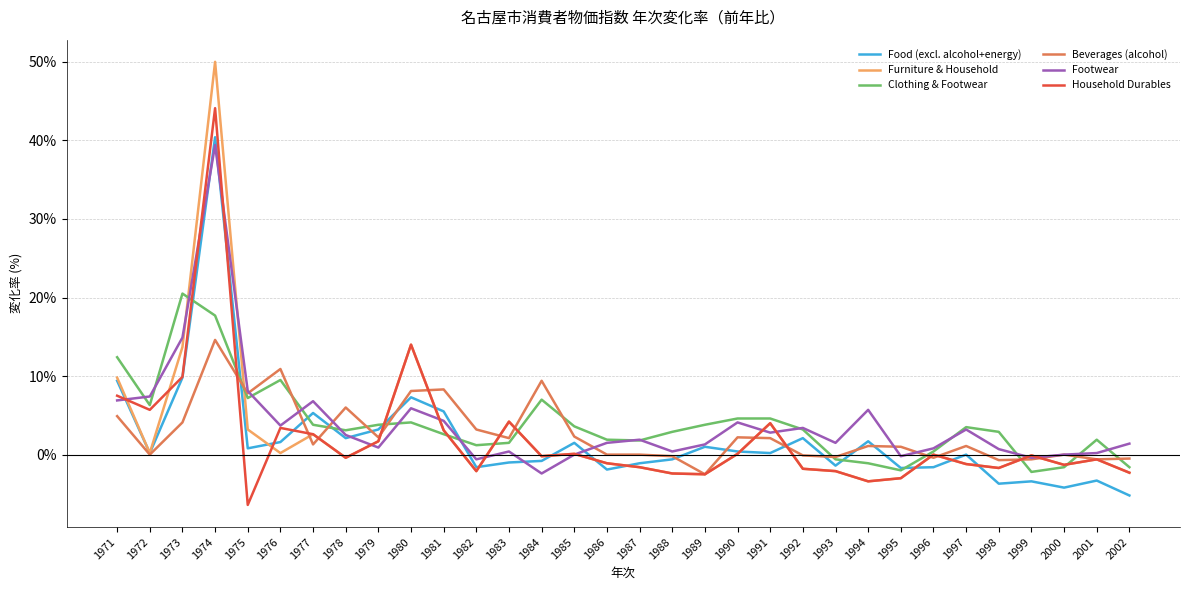

Read the Footwear value at 1983.

0.4